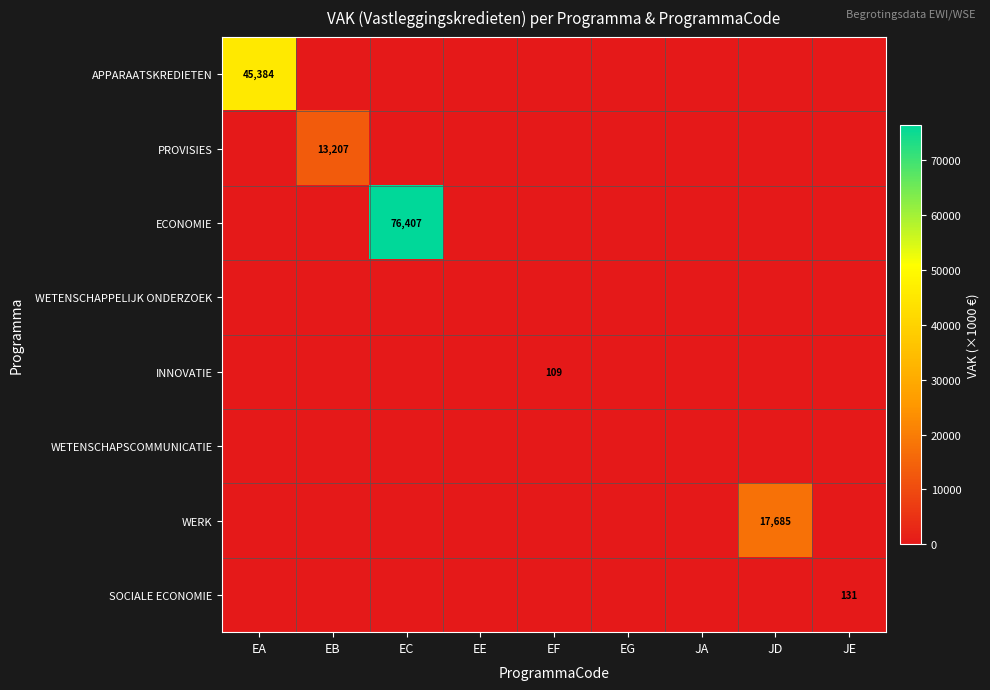

True or false: WERK has a value of 7779 at JD.

False